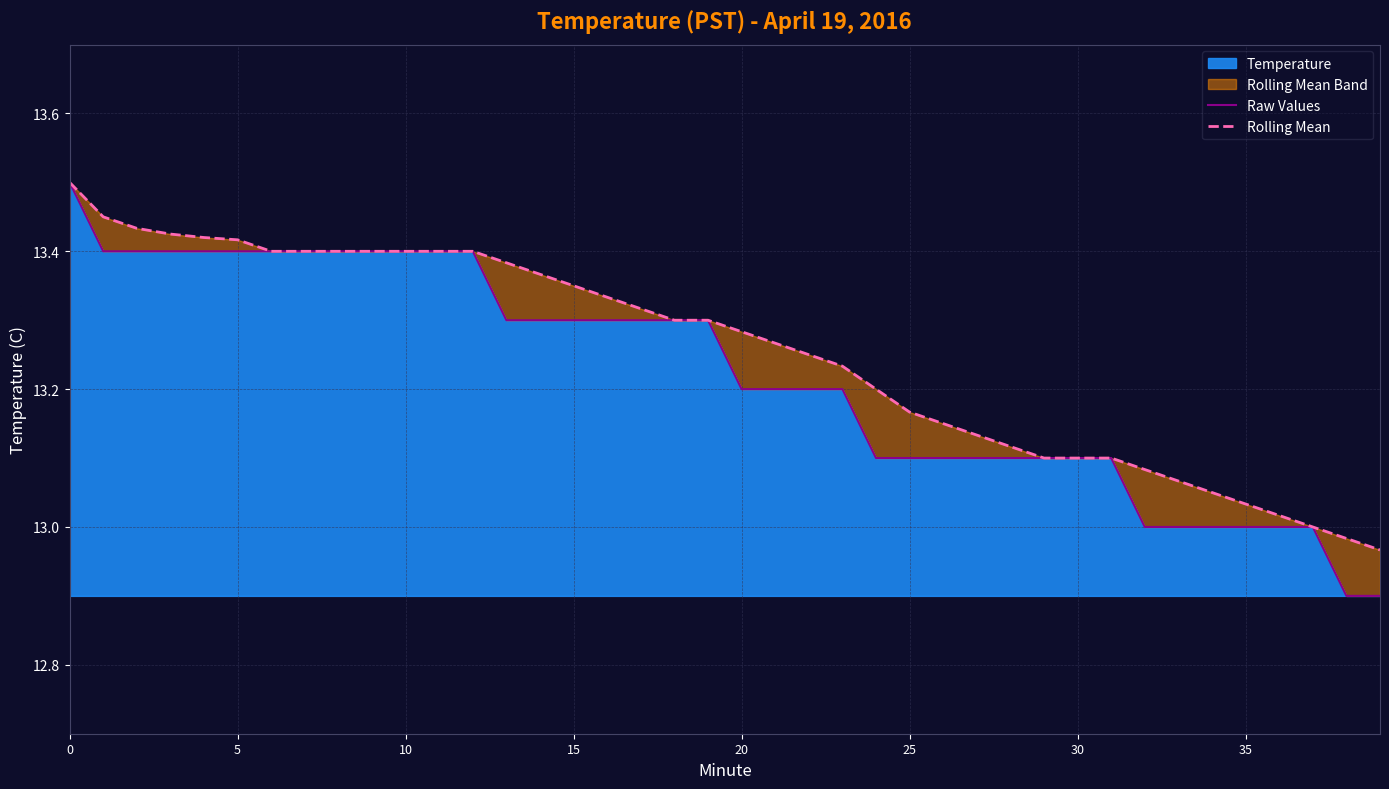

What is the sum of all Rolling Mean values?

530.1